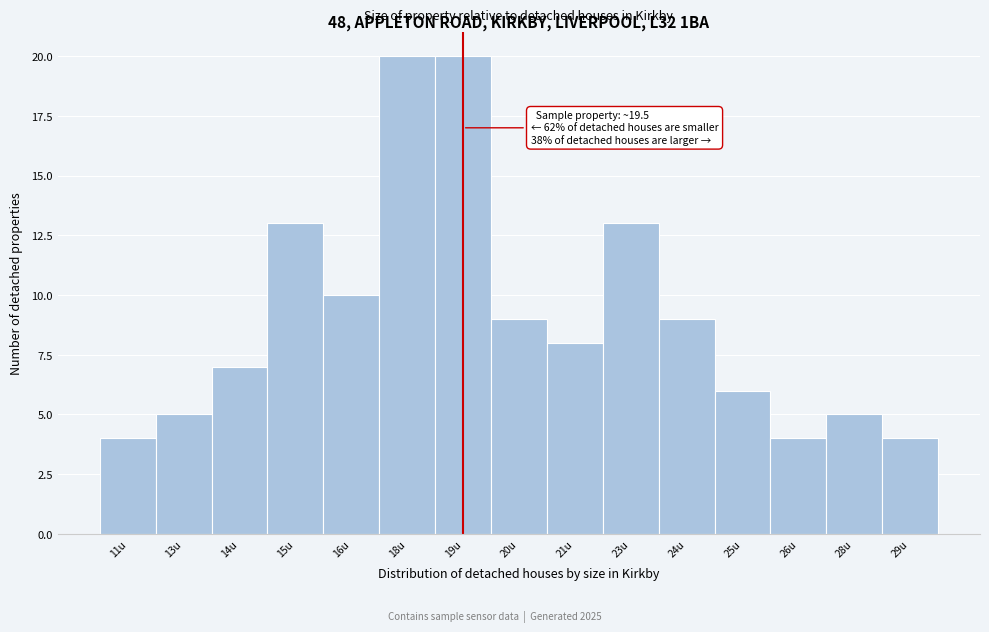

Reading left to right, list all the values displayed in this chart.

4	5	7	13	10	20	20	9	8	13	9	6	4	5	4